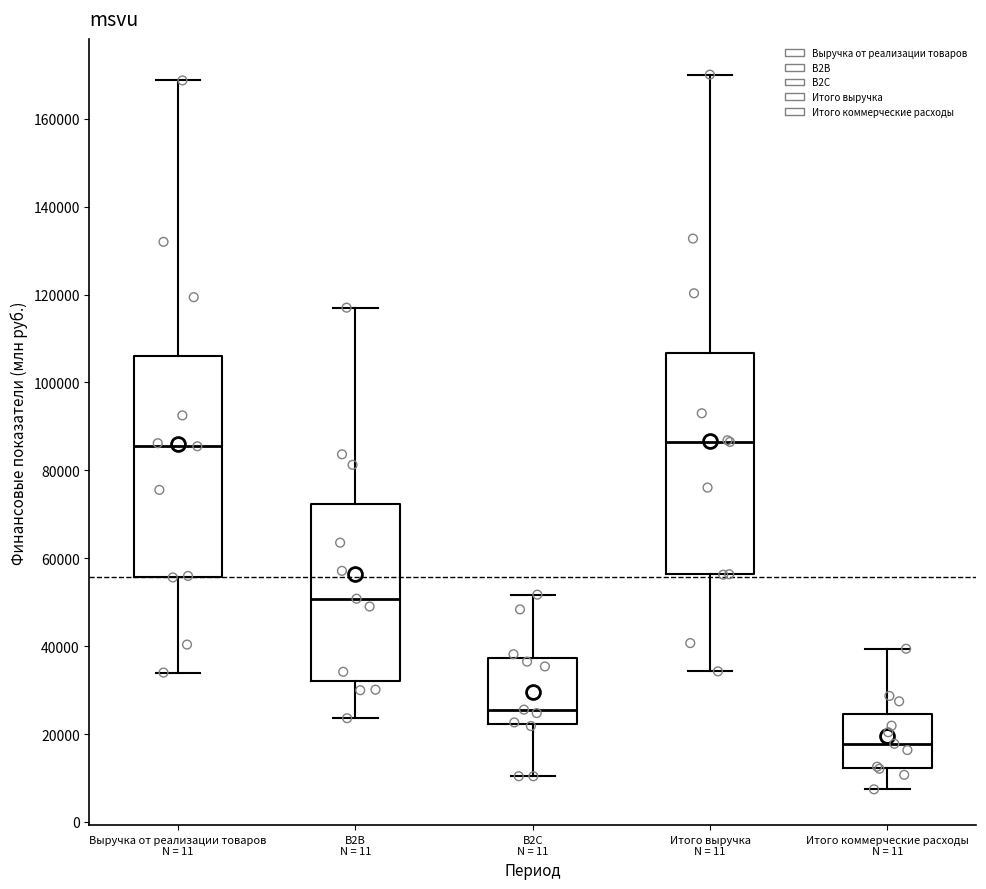

Reading left to right, transcribe this box plot: for each box, give where its median line is, the range the box spans, and where its two whiskers end, as read against the y-axis. The values are not printed on the chart, so give them approximately, as read against the axis.

Выручка от реализации товаров N = 11: median 86000, box 56000 to 106000, whiskers 34000 to 168000
B2B N = 11: median 50000, box 32000 to 72000, whiskers 24000 to 118000
B2C N = 11: median 26000, box 22000 to 38000, whiskers 10000 to 52000
Итого выручка N = 11: median 86000, box 56000 to 106000, whiskers 34000 to 170000
Итого коммерческие расходы N = 11: median 18000, box 12000 to 24000, whiskers 8000 to 40000